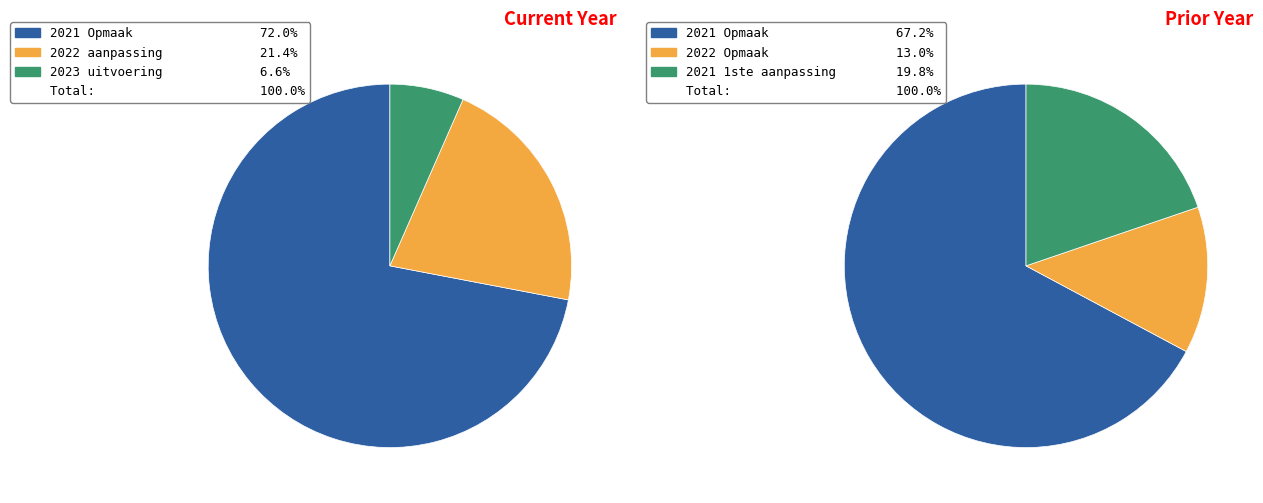

The 2021 1ste aanpassing slice represents 28% of the pie. True or false?

False